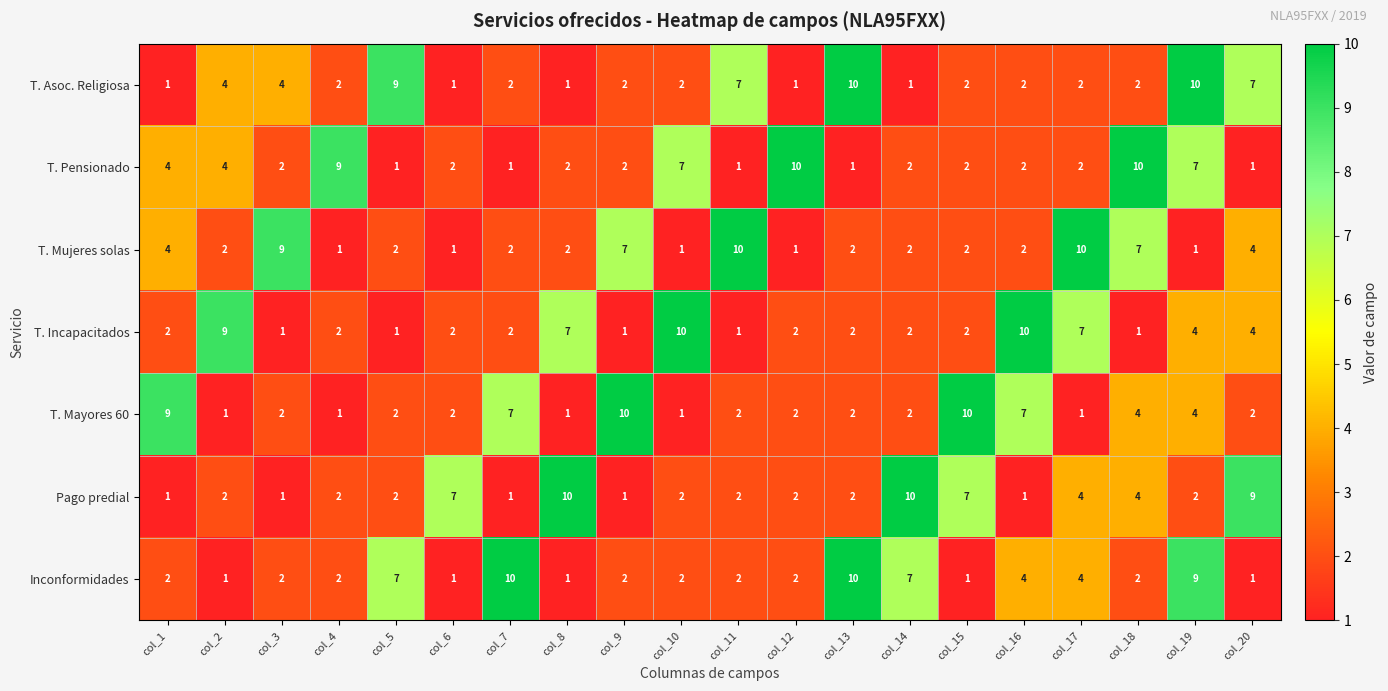

What is the spread (max minus min) of values at col_10?

9